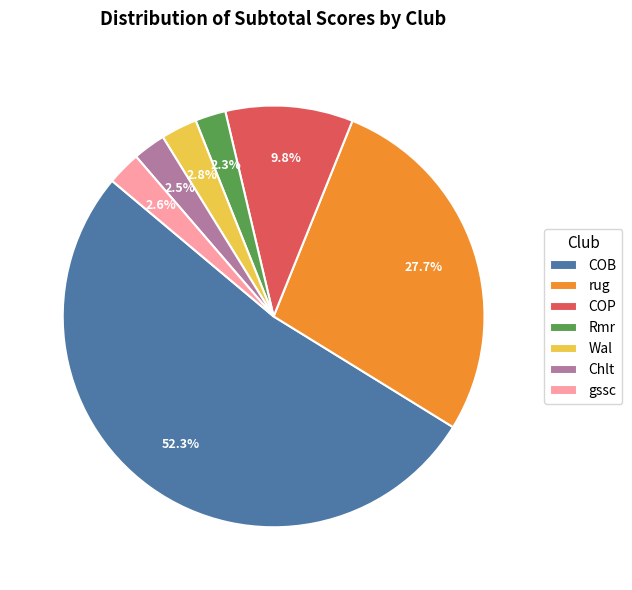

Count the number of slices in the pie.

7